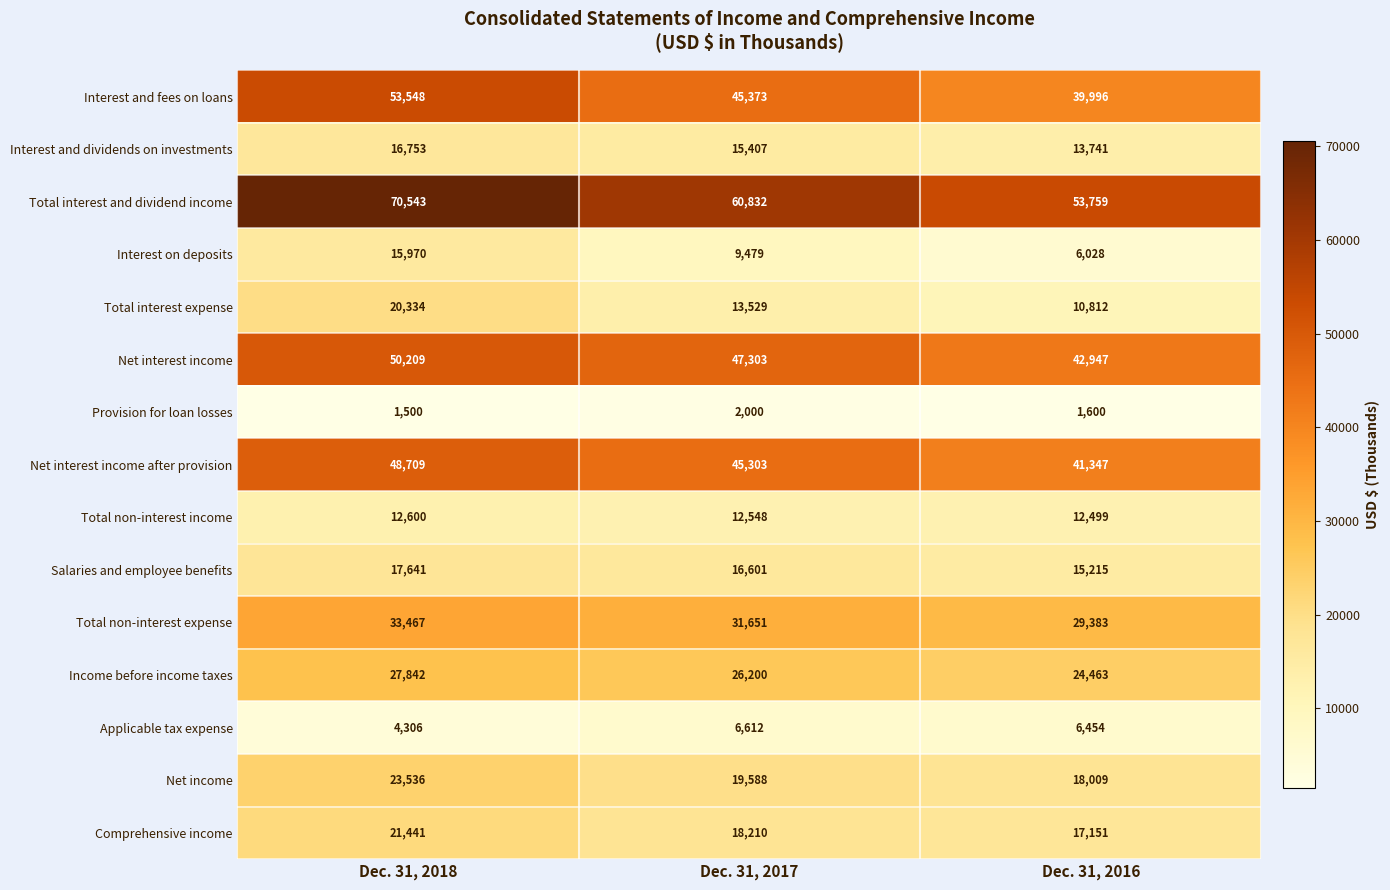

What is the difference between the highest and lowest values at Dec. 31, 2016?

52159